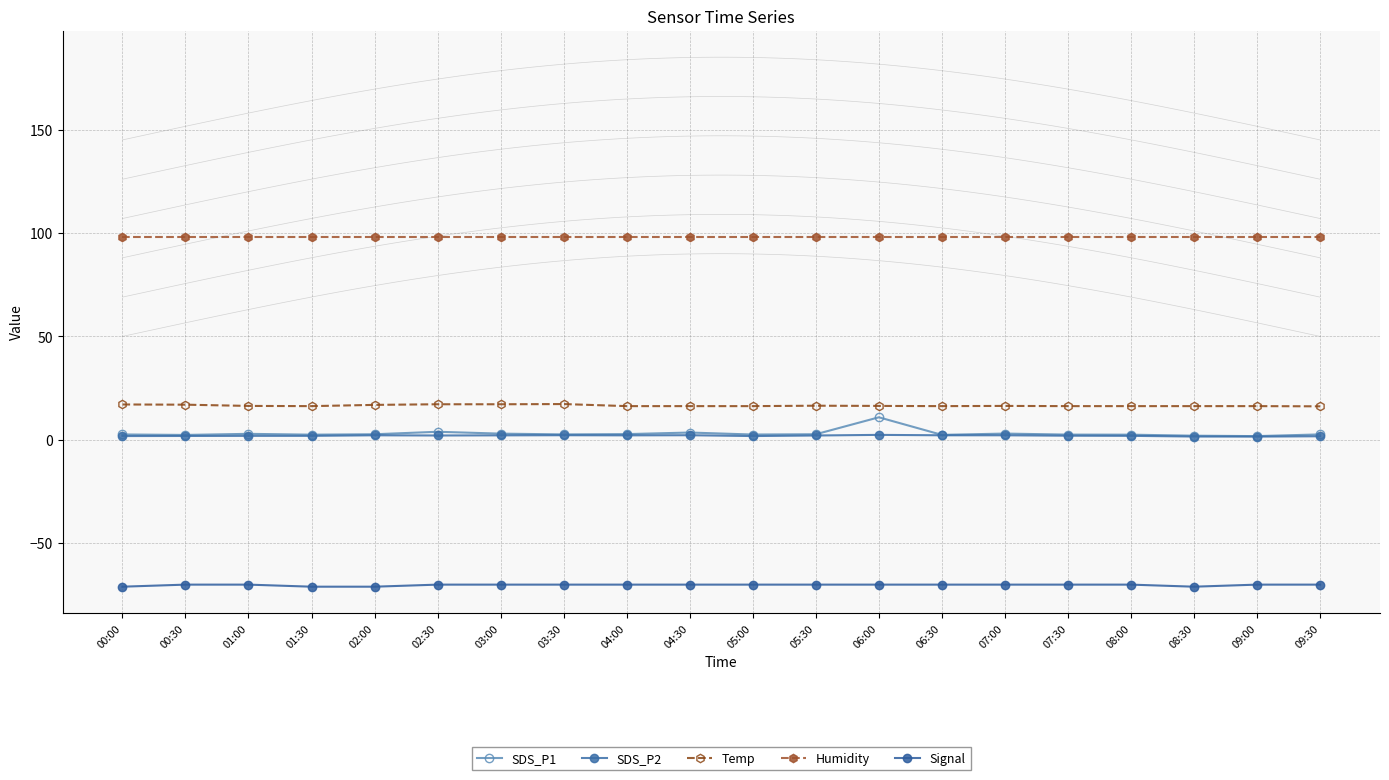

Reading right to left, transcribe all the data shown in this chart.

SDS_P1: 2.6	1.8	2.0	2.5	2.5	3.0	2.4	10.9	2.7	2.6	3.5	2.8	2.6	3.0	3.9	2.7	2.5	2.9	2.4	2.6
SDS_P2: 1.7	1.6	1.6	1.9	2.0	2.2	2.2	2.4	2.1	1.8	2.2	2.2	2.2	2.2	2.1	2.2	1.9	1.9	1.9	1.8
Temp: 16.2	16.3	16.3	16.3	16.3	16.4	16.3	16.4	16.5	16.3	16.3	16.3	17.3	17.2	17.2	16.9	16.3	16.4	17.0	17.1
Humidity: 98.0	98.0	98.0	98.0	98.0	98.0	98.0	98.0	98.0	98.0	98.0	98.0	98.0	98.0	98.0	98.0	98.0	98.0	98.0	98.0
Signal: -70.0	-70.0	-71.0	-70.0	-70.0	-70.0	-70.0	-70.0	-70.0	-70.0	-70.0	-70.0	-70.0	-70.0	-70.0	-71.0	-71.0	-70.0	-70.0	-71.0